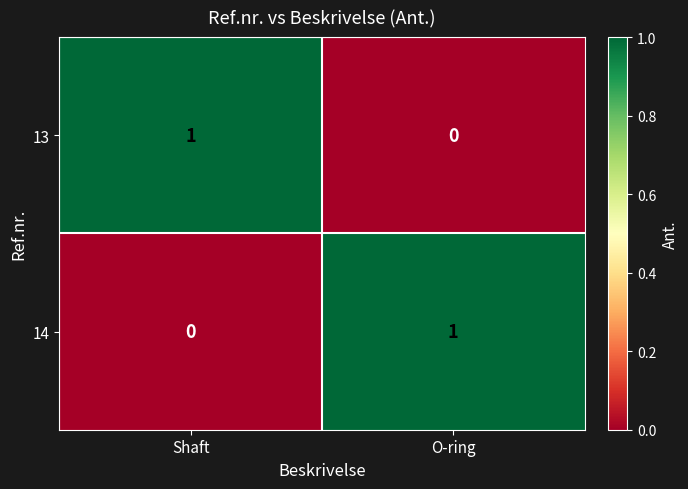

At O-ring, list the series in order from largest to smallest.

14, 13